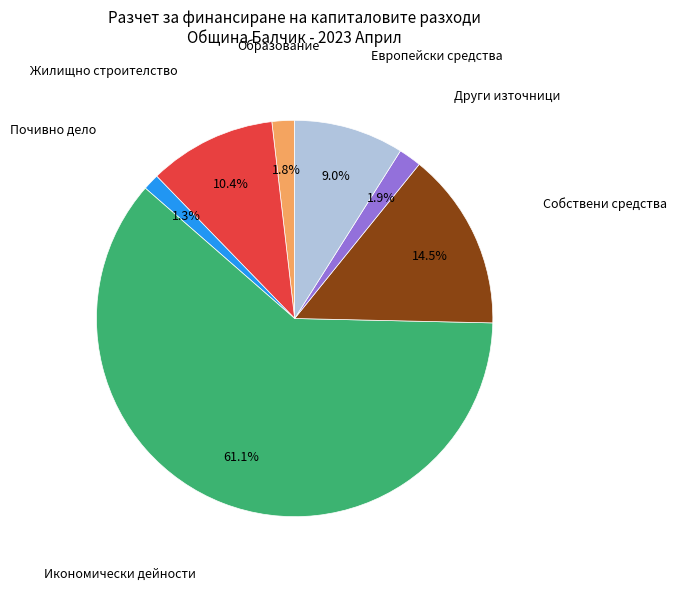

Do Европейски средства and Икономически дейности together represent more than half of the pie?

Yes